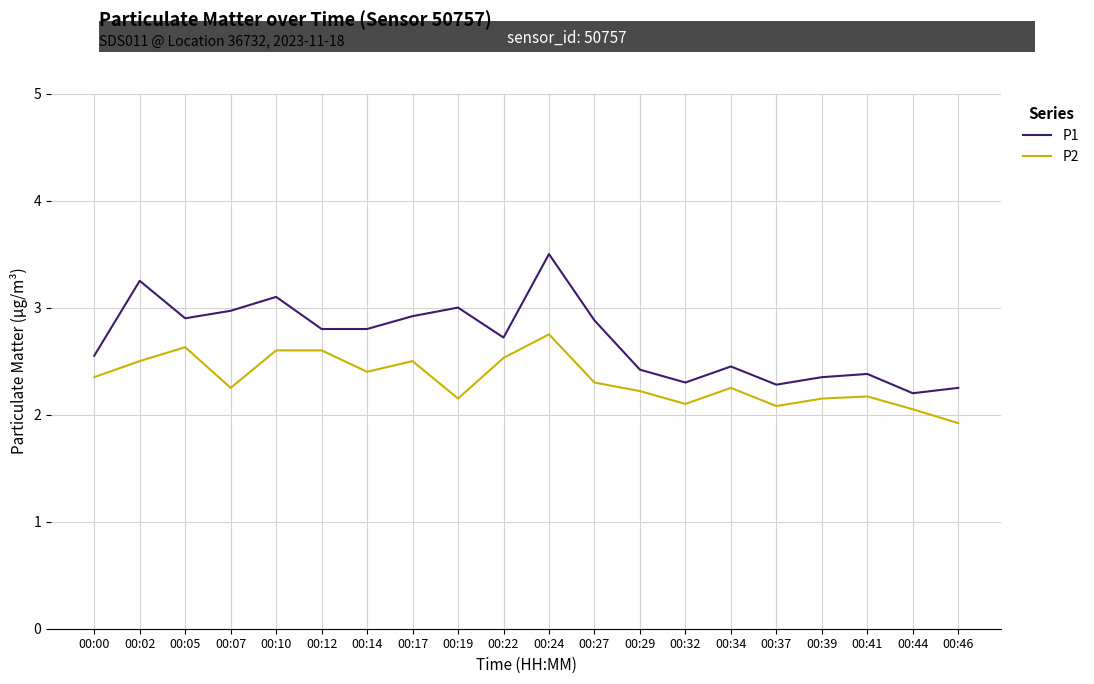

Does the chart display data point markers on the line(s)?

No